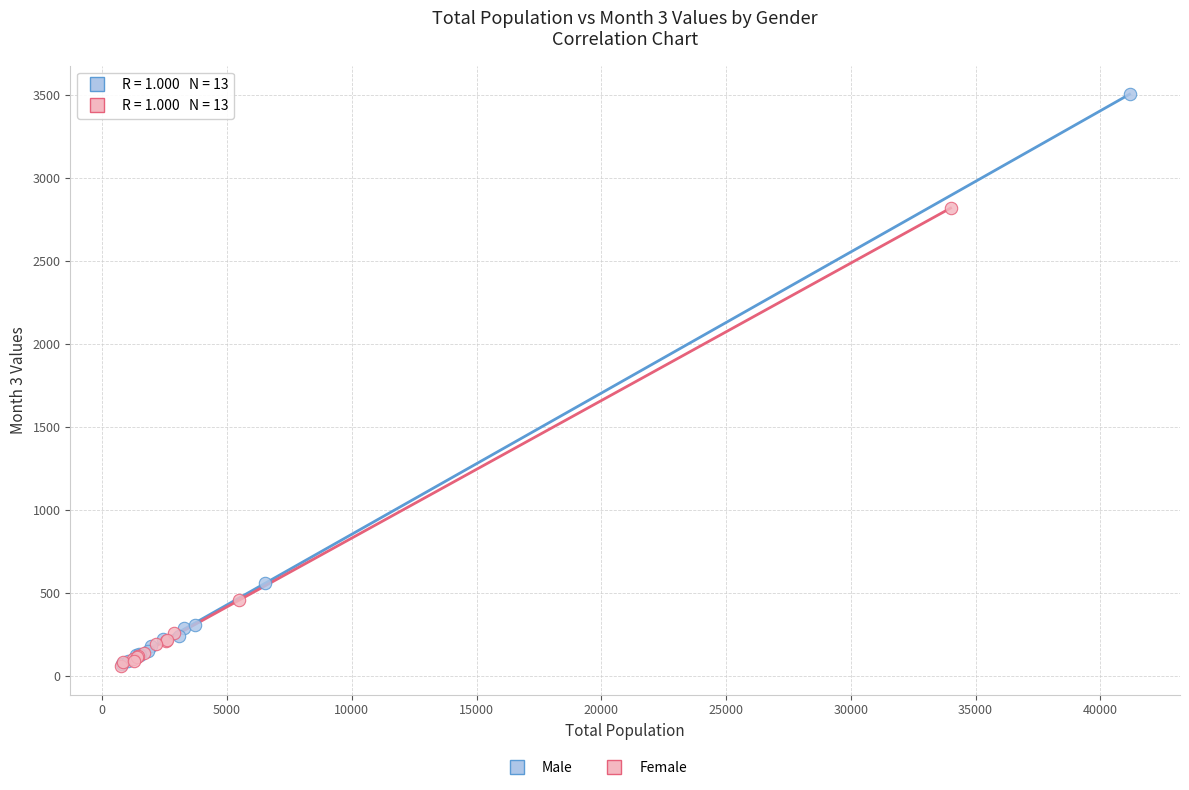

Which series contains the highest Y value?

Male